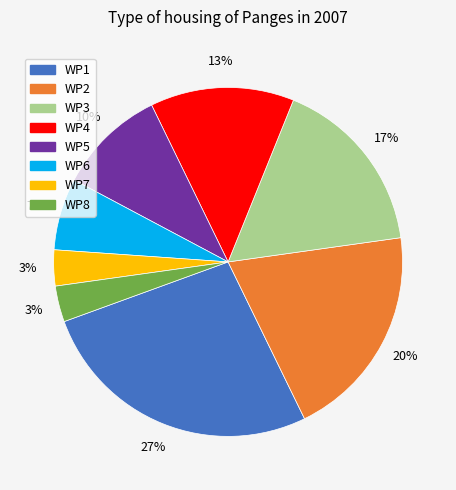

How many slices are in this pie chart?

8